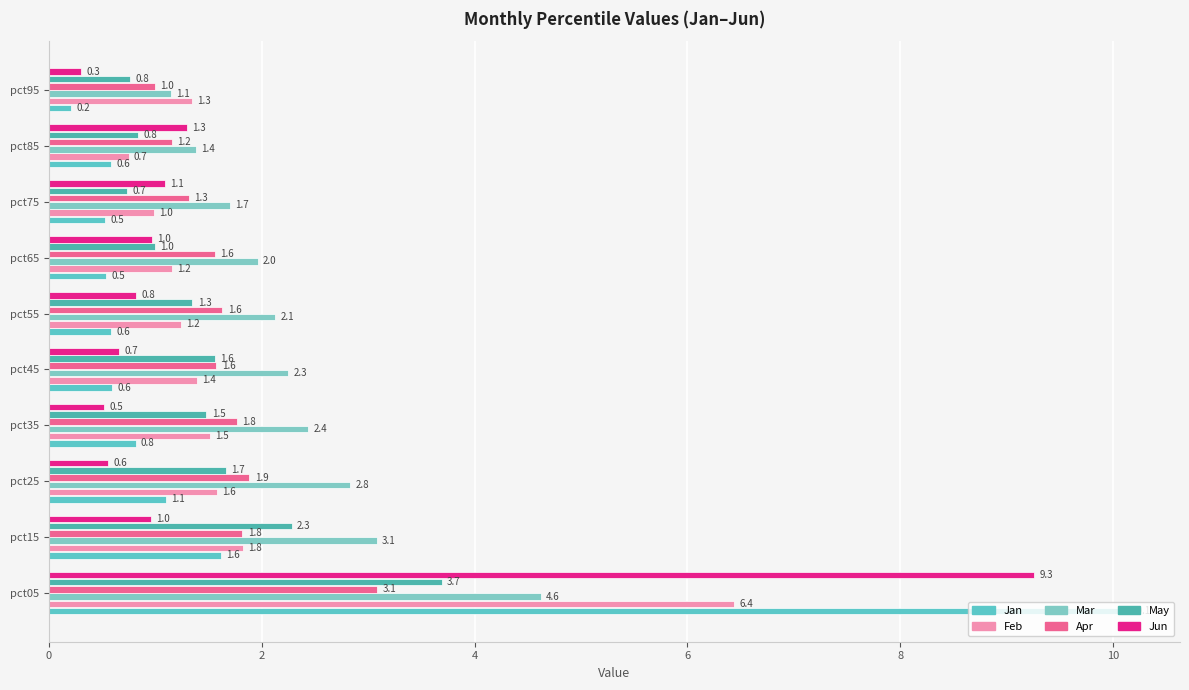

How many data points in May are less than 1?

4